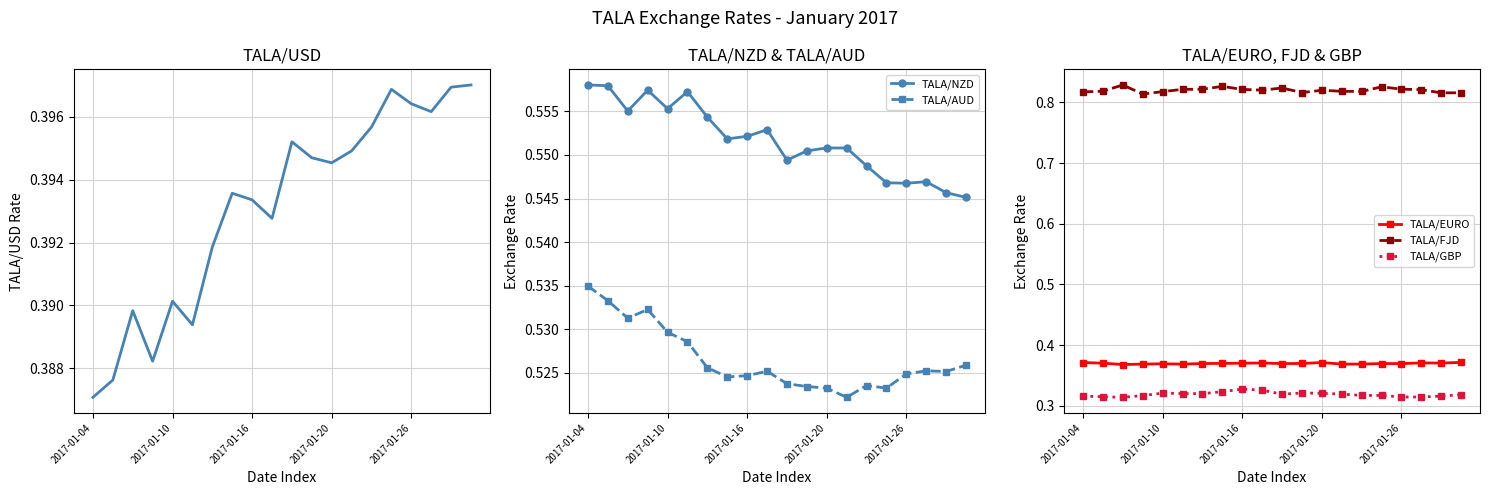

Does the chart have visible grid lines?

Yes